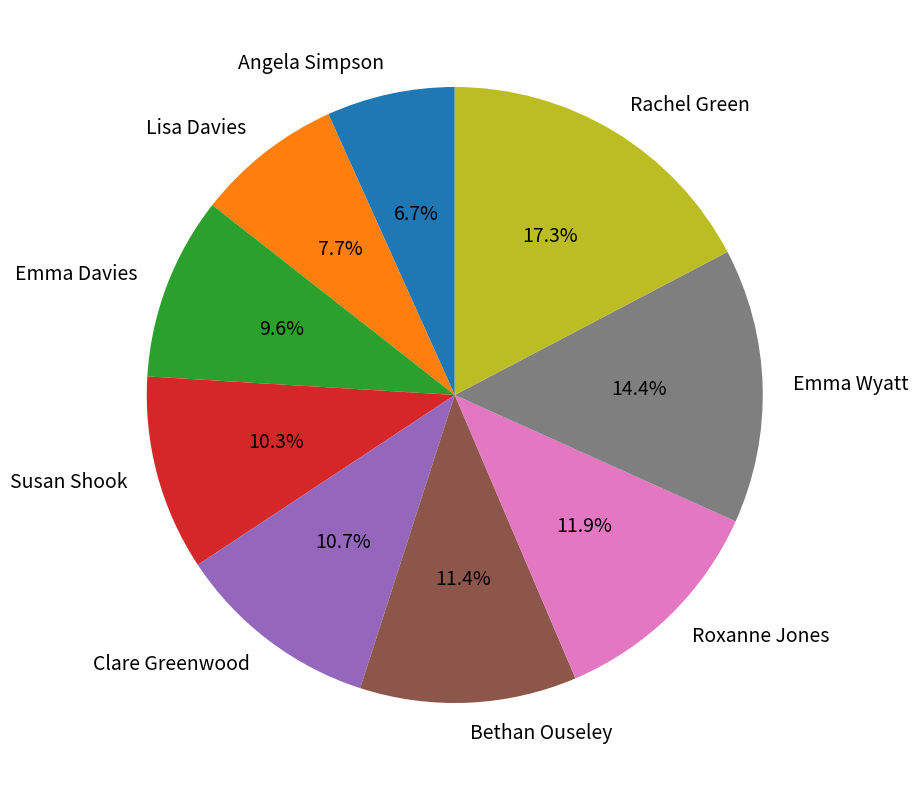

To the nearest percent, what percentage of the pie is Emma Wyatt?

14%